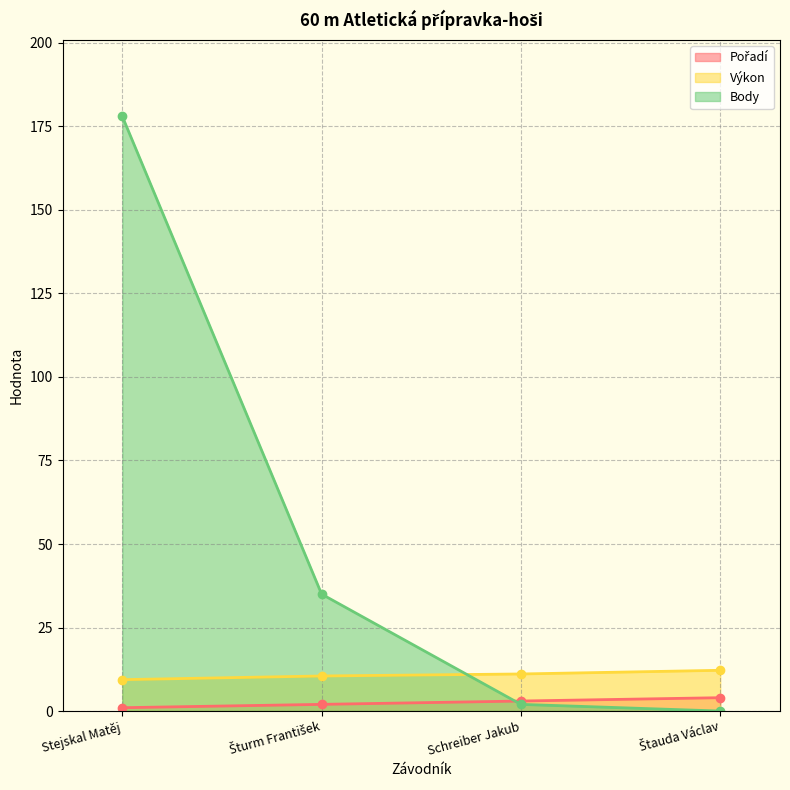

List the labels in order of Body (line) value, largest first.

Stejskal Matěj, Šturm František, Schreiber Jakub, Štauda Václav